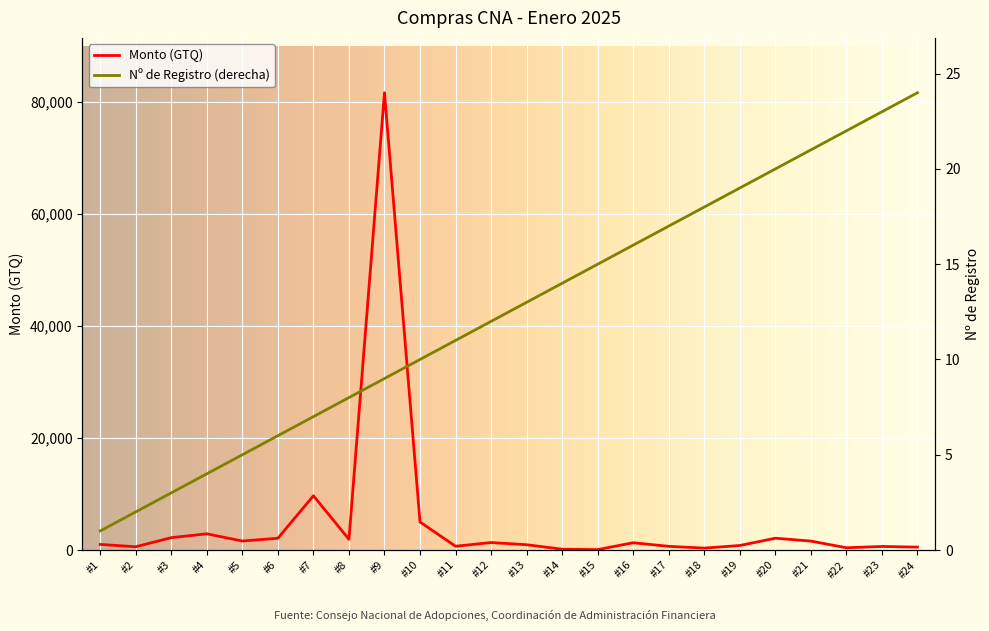

Is it true that Monto (GTQ) equals 580.0 at #2?

True